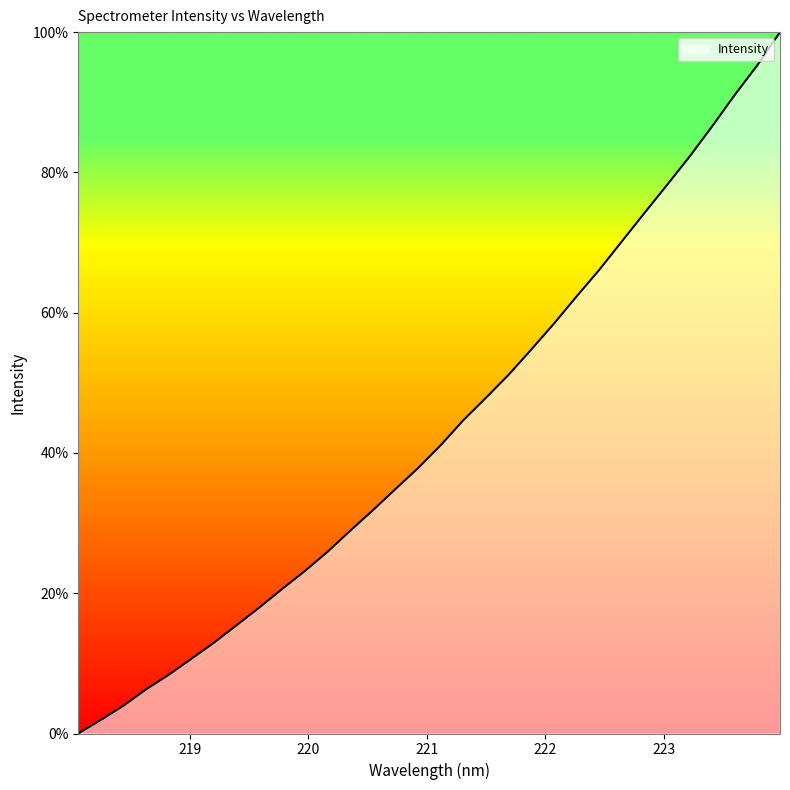

What is the difference between the maximum and minimum values?

100.0